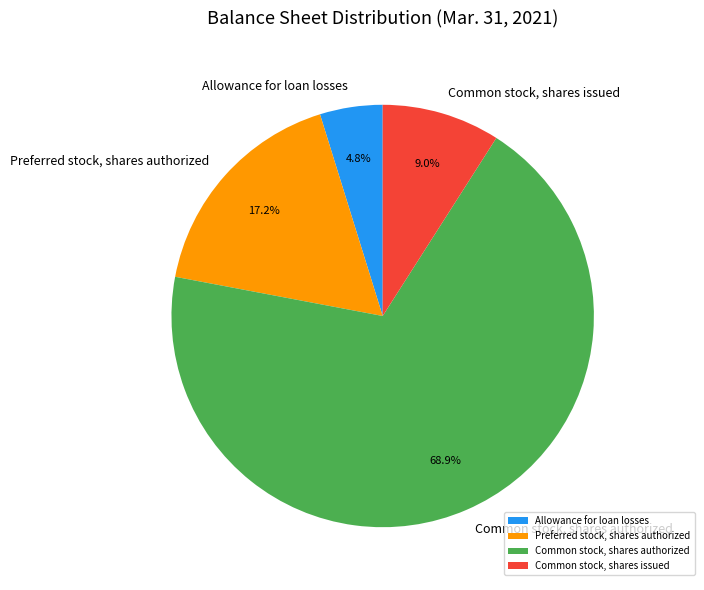

What percentage is the Preferred stock, shares authorized slice, to the nearest percent?

17%